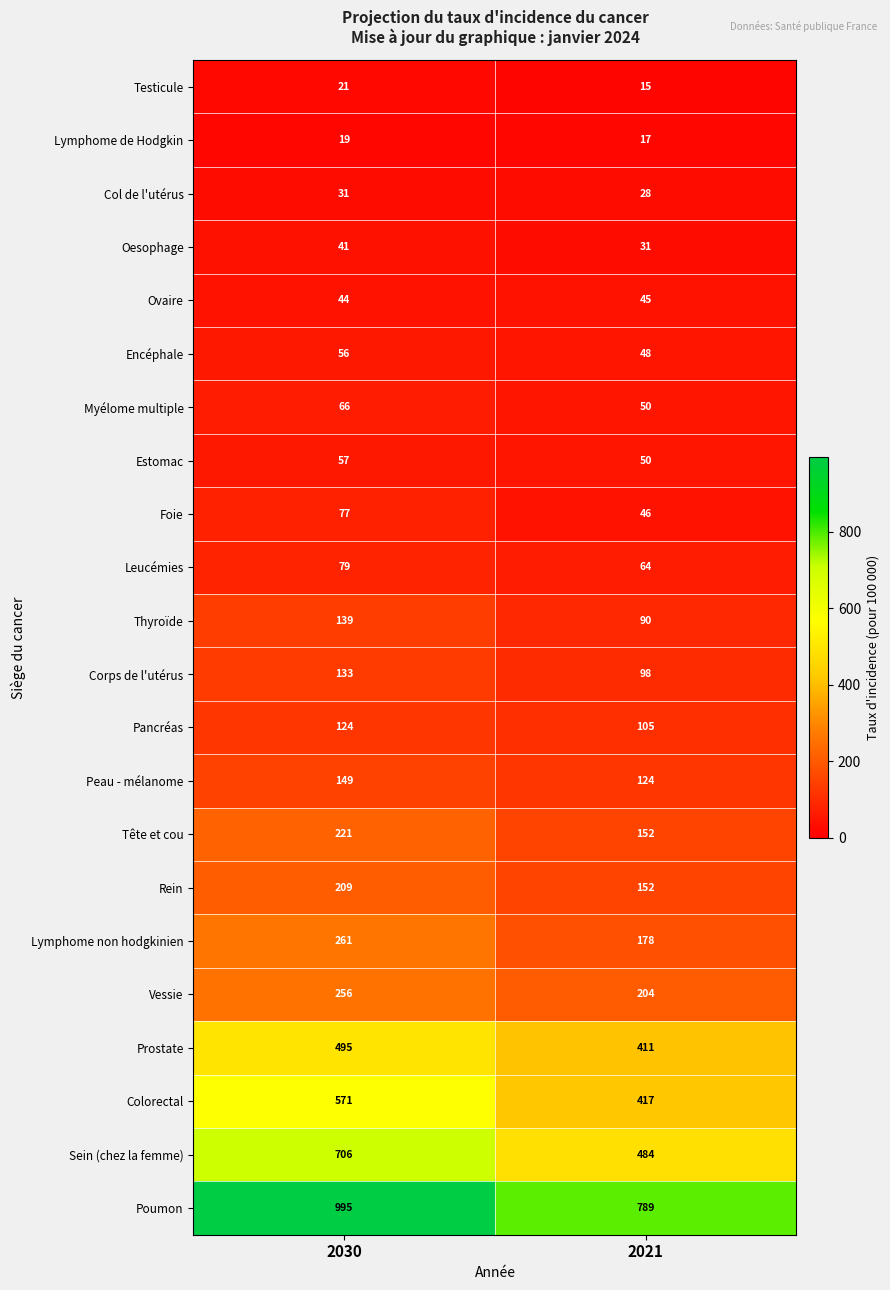

What is the difference between the Oesophage values at 2021 and 2030?

10